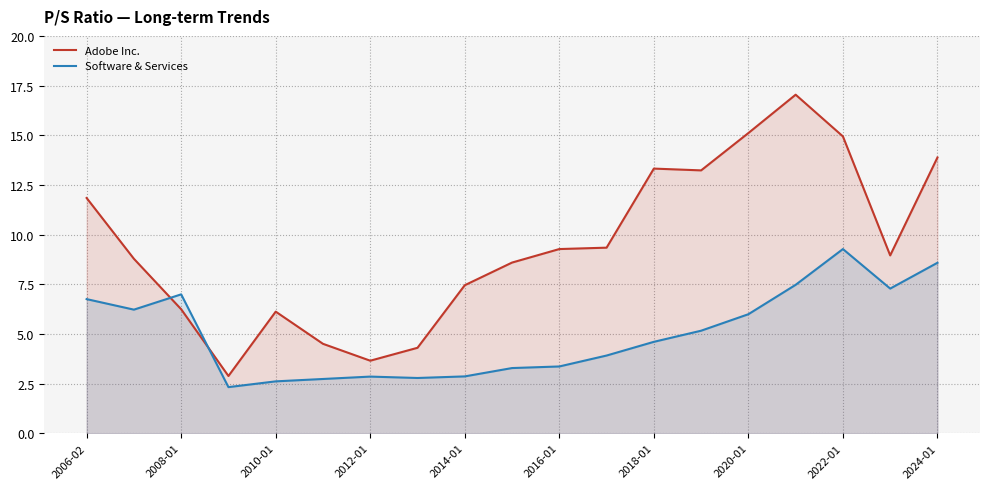

Which series ends up on top after the final intersection of Adobe Inc. and Software & Services?

Adobe Inc.